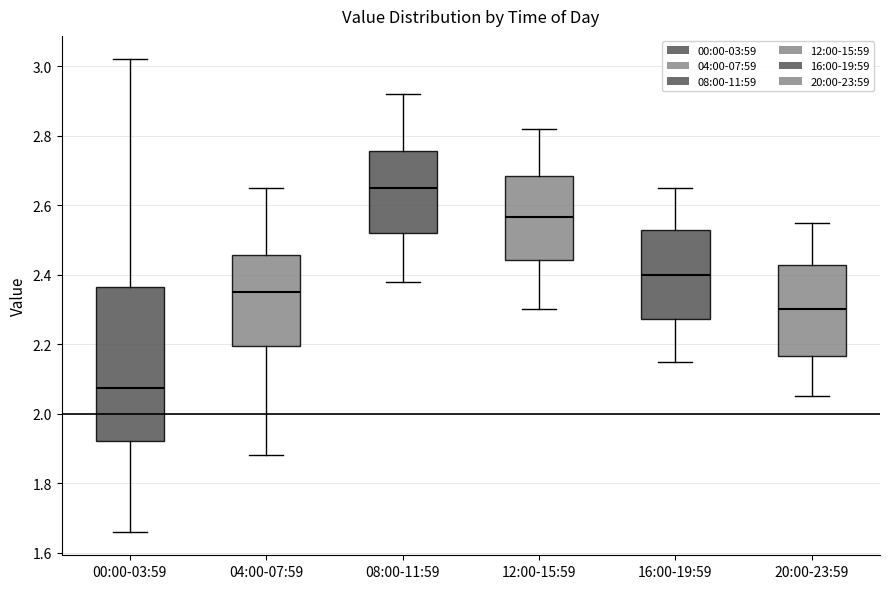

Reading left to right, read every box against the y-axis: the position of its median line, the range the box covers, and the ends of its whiskers. The values are not printed on the chart, so give them approximately, as read against the axis.

00:00-03:59: median 2.08, box 1.92 to 2.36, whiskers 1.66 to 3.02
04:00-07:59: median 2.36, box 2.20 to 2.46, whiskers 1.88 to 2.66
08:00-11:59: median 2.66, box 2.52 to 2.76, whiskers 2.38 to 2.92
12:00-15:59: median 2.56, box 2.44 to 2.68, whiskers 2.30 to 2.82
16:00-19:59: median 2.40, box 2.28 to 2.52, whiskers 2.16 to 2.66
20:00-23:59: median 2.30, box 2.16 to 2.42, whiskers 2.06 to 2.56